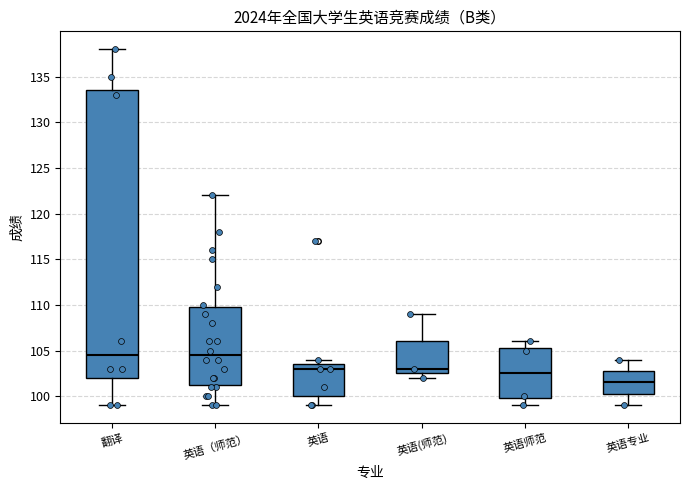

Reading left to right, read every box against the y-axis: the position of its median line, the range the box covers, and the ends of its whiskers. The values are not printed on the chart, so give them approximately, as read against the axis.

翻译: median 104.5, box 102.0 to 133.5, whiskers 99.0 to 138.0
英语（师范）: median 104.5, box 101.5 to 110.0, whiskers 99.0 to 122.0
英语: median 103.0, box 100.0 to 103.5, whiskers 99.0 to 104.0
英语(师范): median 103.0, box 102.5 to 106.0, whiskers 102.0 to 109.0
英语师范: median 102.5, box 100.0 to 105.5, whiskers 99.0 to 106.0
英语专业: median 101.5, box 100.5 to 103.0, whiskers 99.0 to 104.0